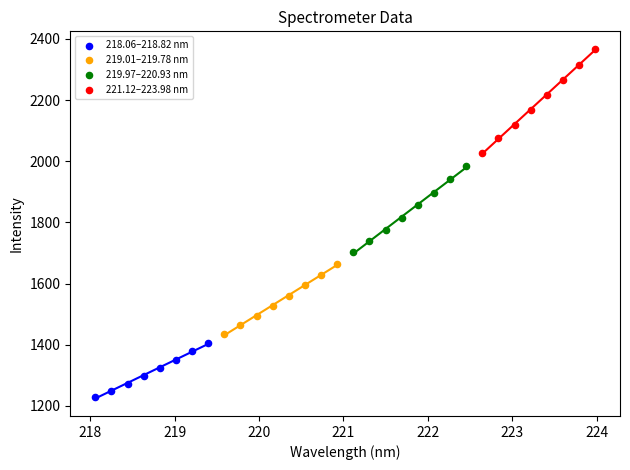

Which series reaches the maximum Y coordinate?

221.12–223.98 nm